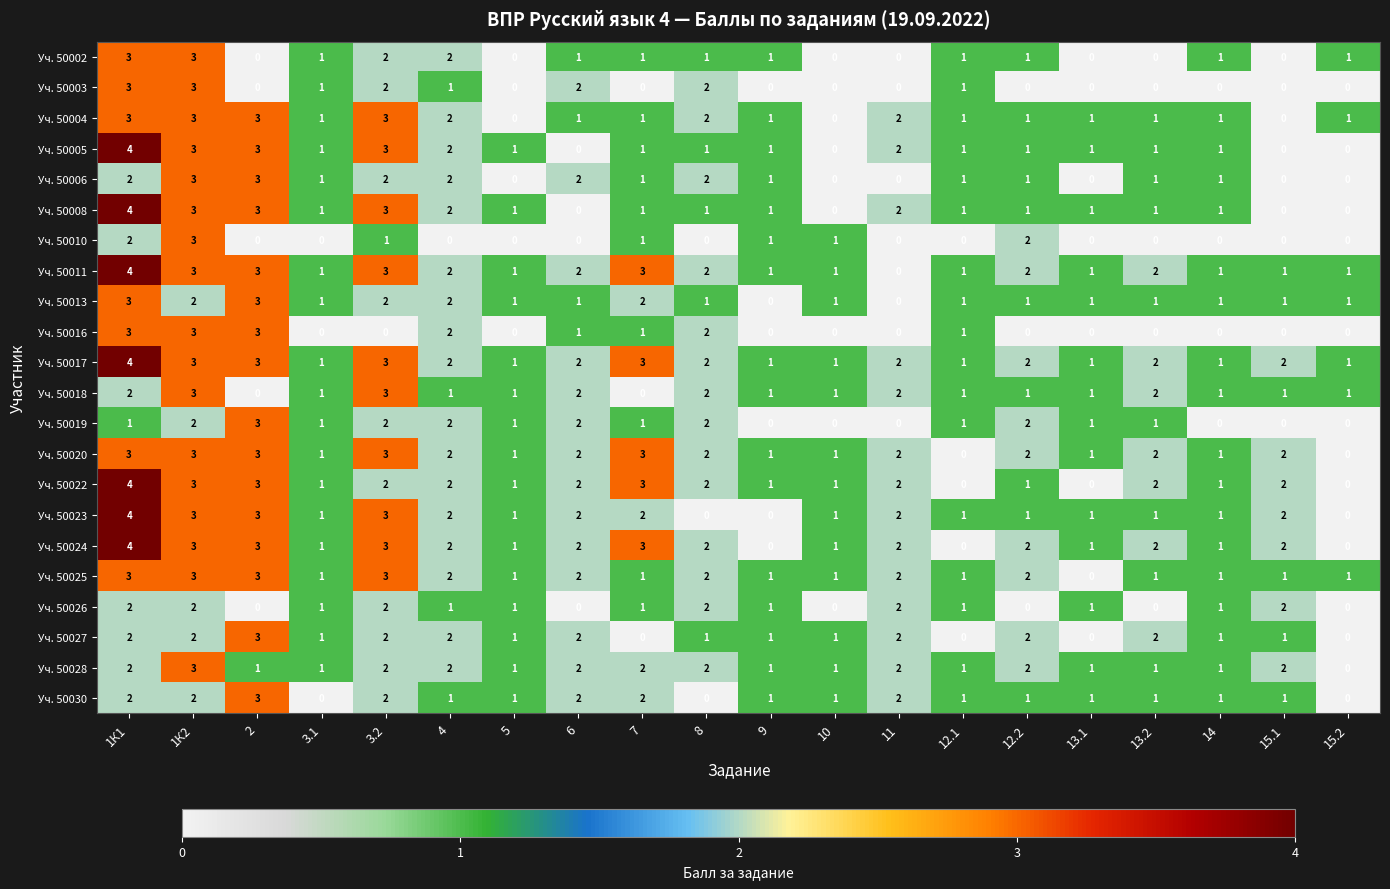

Count the Уч. 50008 values in the range 1 to 2.

12